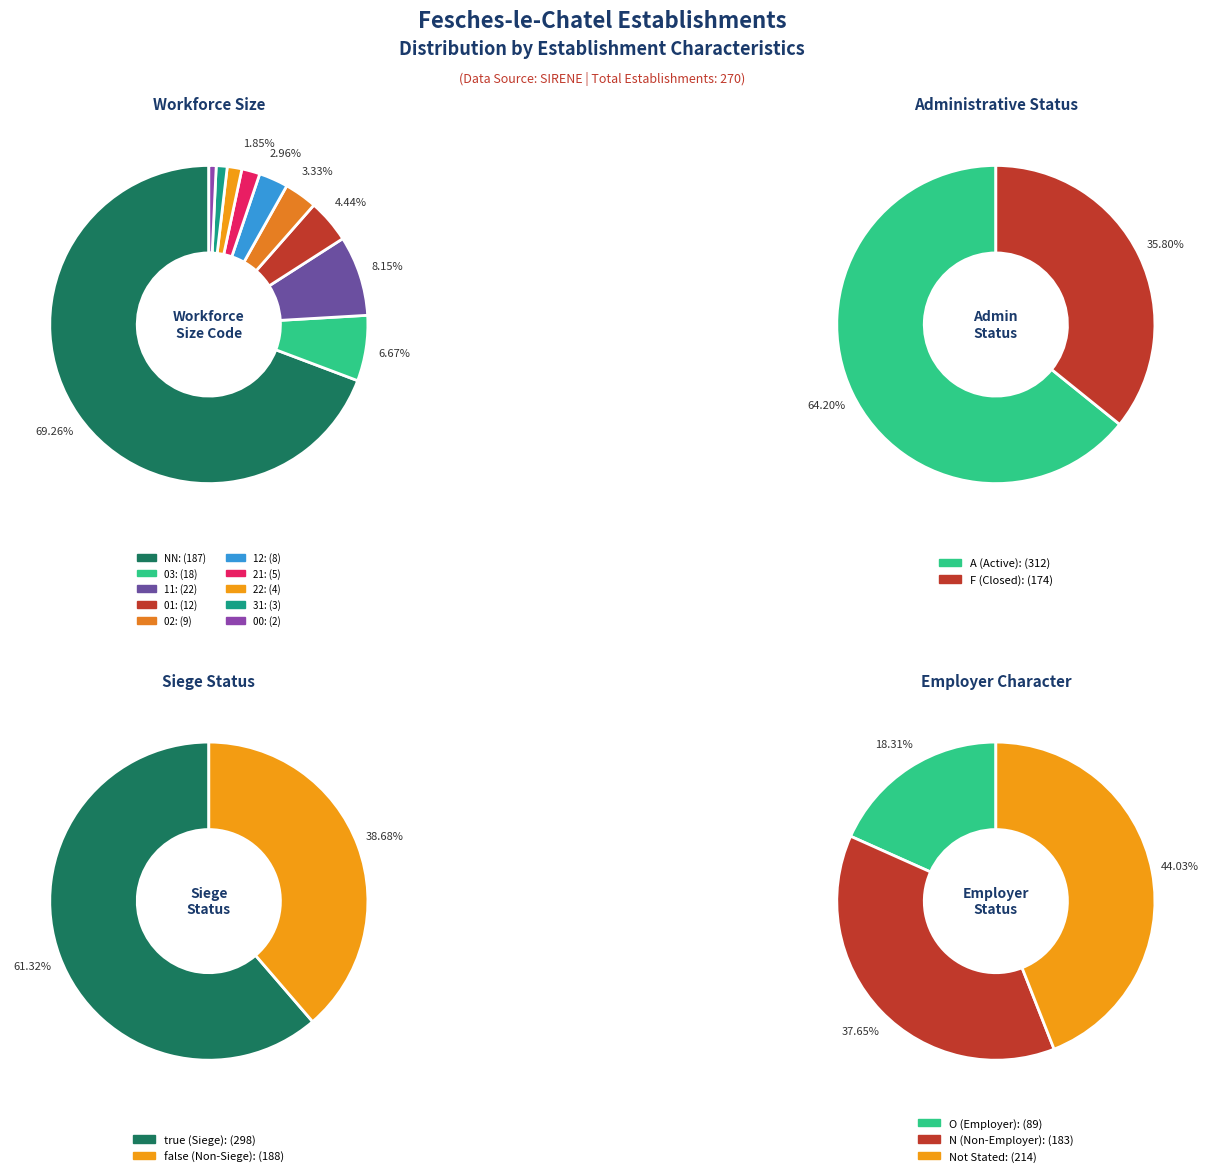

True or false: 21 accounts for 14% of the total.

False